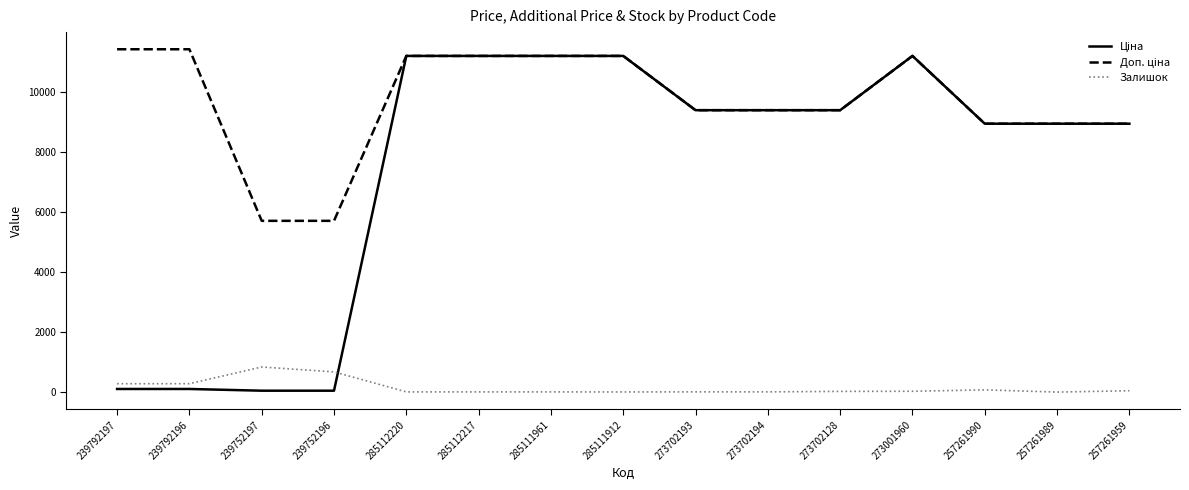

Is it true that Залишок equals 845.0 at 239752197?

True